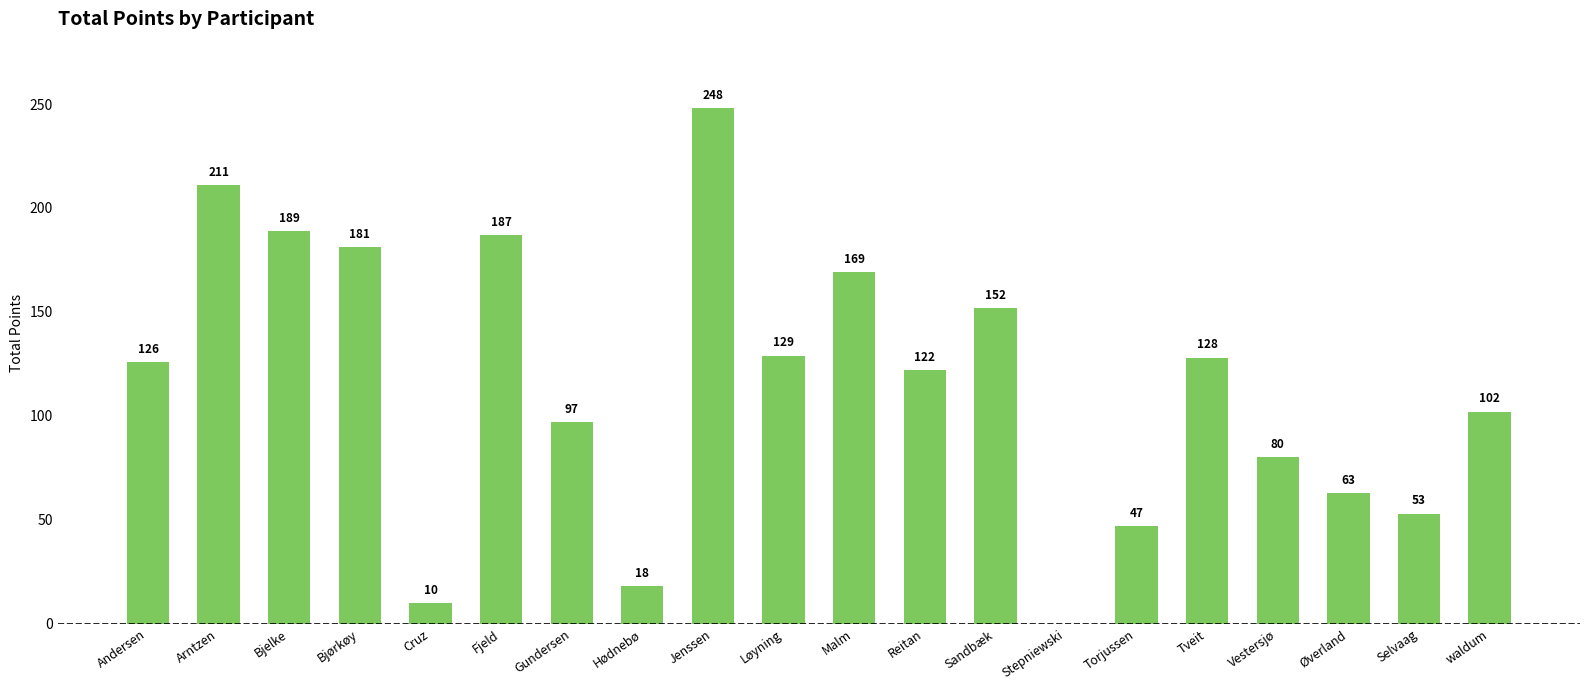

How many categories are shown in the chart?

20